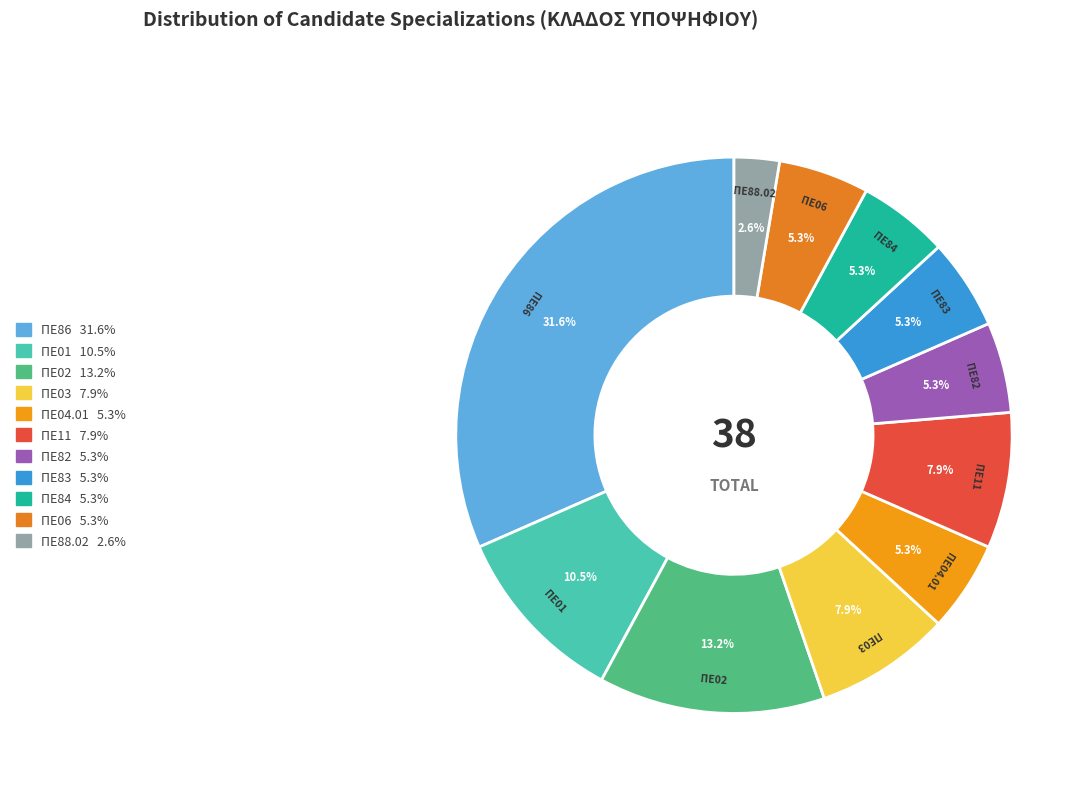

Is there any slice that represents more than half of the pie?

No